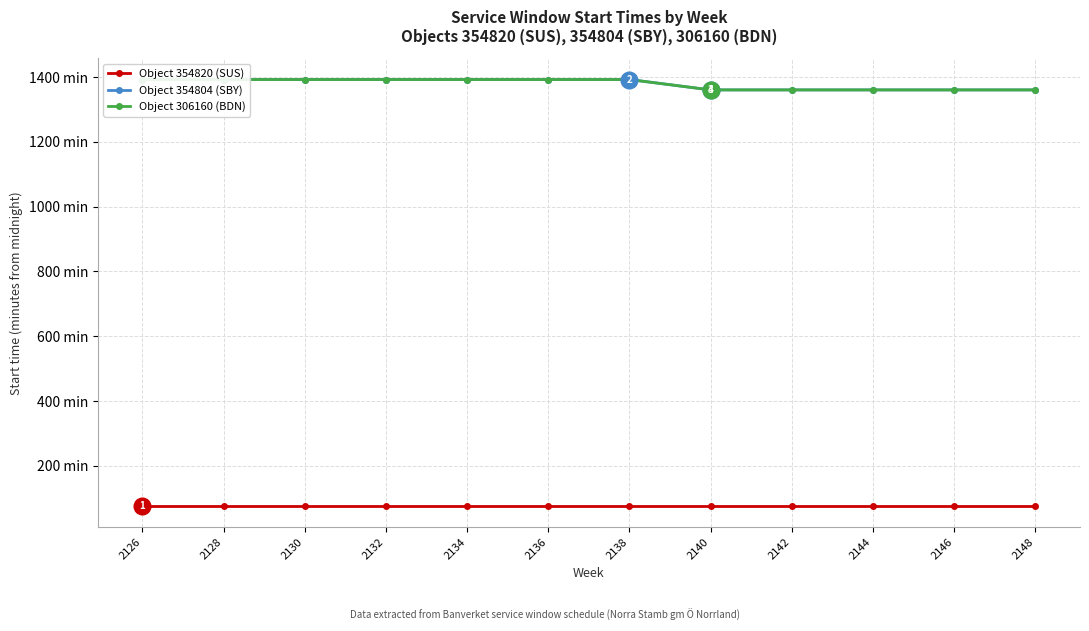

What value does the Object 354804 (SBY) series have at 2136, to the nearest 5?

1390